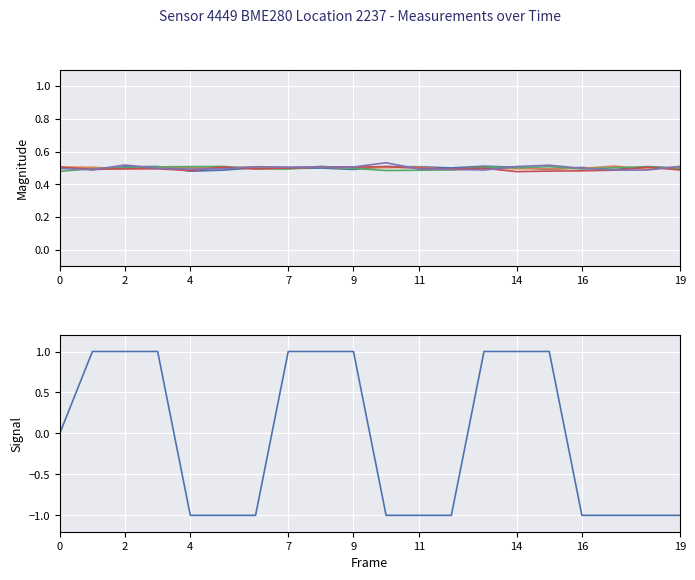

At how many categories does at least one series exceed 0?

20